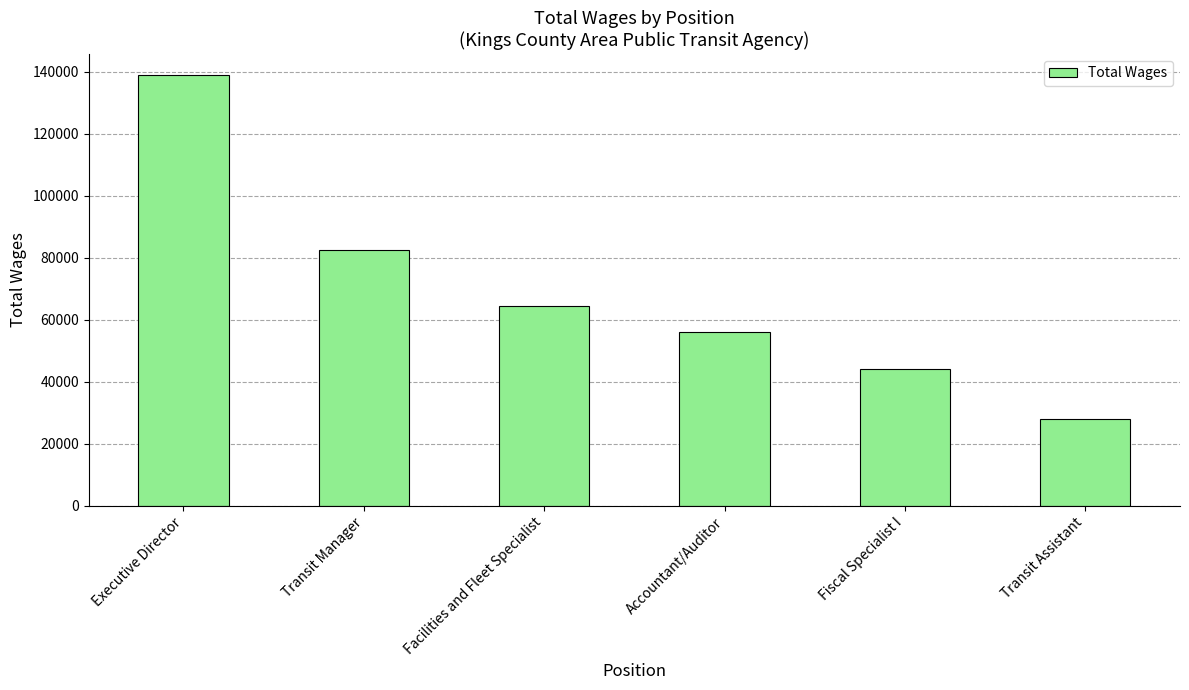

What is the value of the 3rd bar from the left?

64561